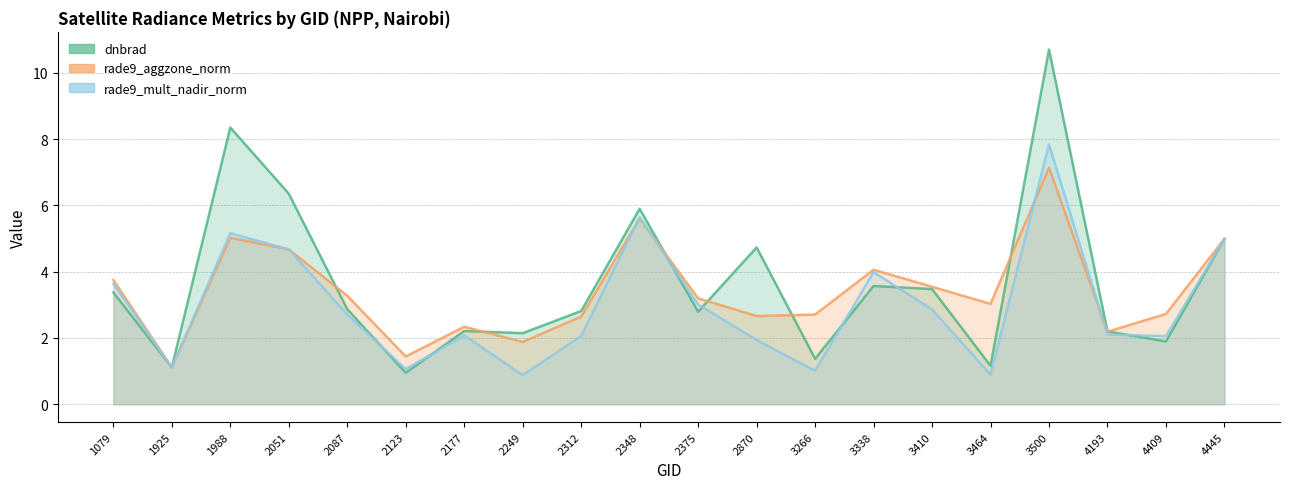

What is the difference between the highest and lowest values at 2348?

0.3